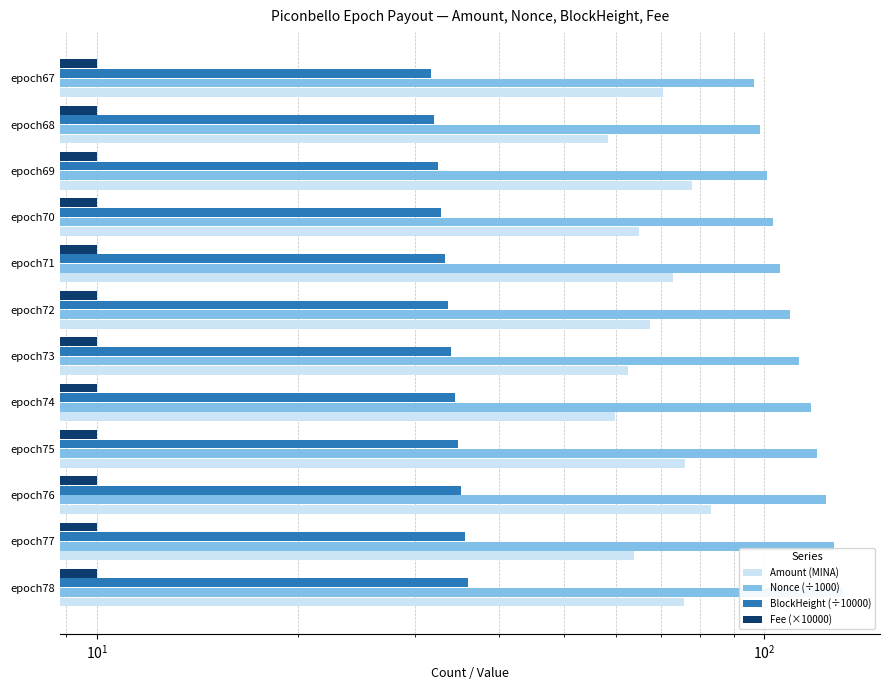

Reading left to right, list all the values displayed in this chart.

Amount (MINA): 75.7	63.9	83.3	76.0	59.7	62.6	67.5	72.8	64.9	77.8	58.4	70.4
Nonce (÷1000): 131.0	127.3	123.6	119.9	117.4	112.6	109.1	105.6	103.1	100.8	98.6	96.4
BlockHeight (÷10000): 36.0	35.6	35.2	34.8	34.4	34.0	33.6	33.2	32.8	32.4	32.0	31.6
Fee (×10000): 0.2	0.2	0.2	0.2	0.2	0.2	0.2	0.2	0.2	0.2	0.2	0.2